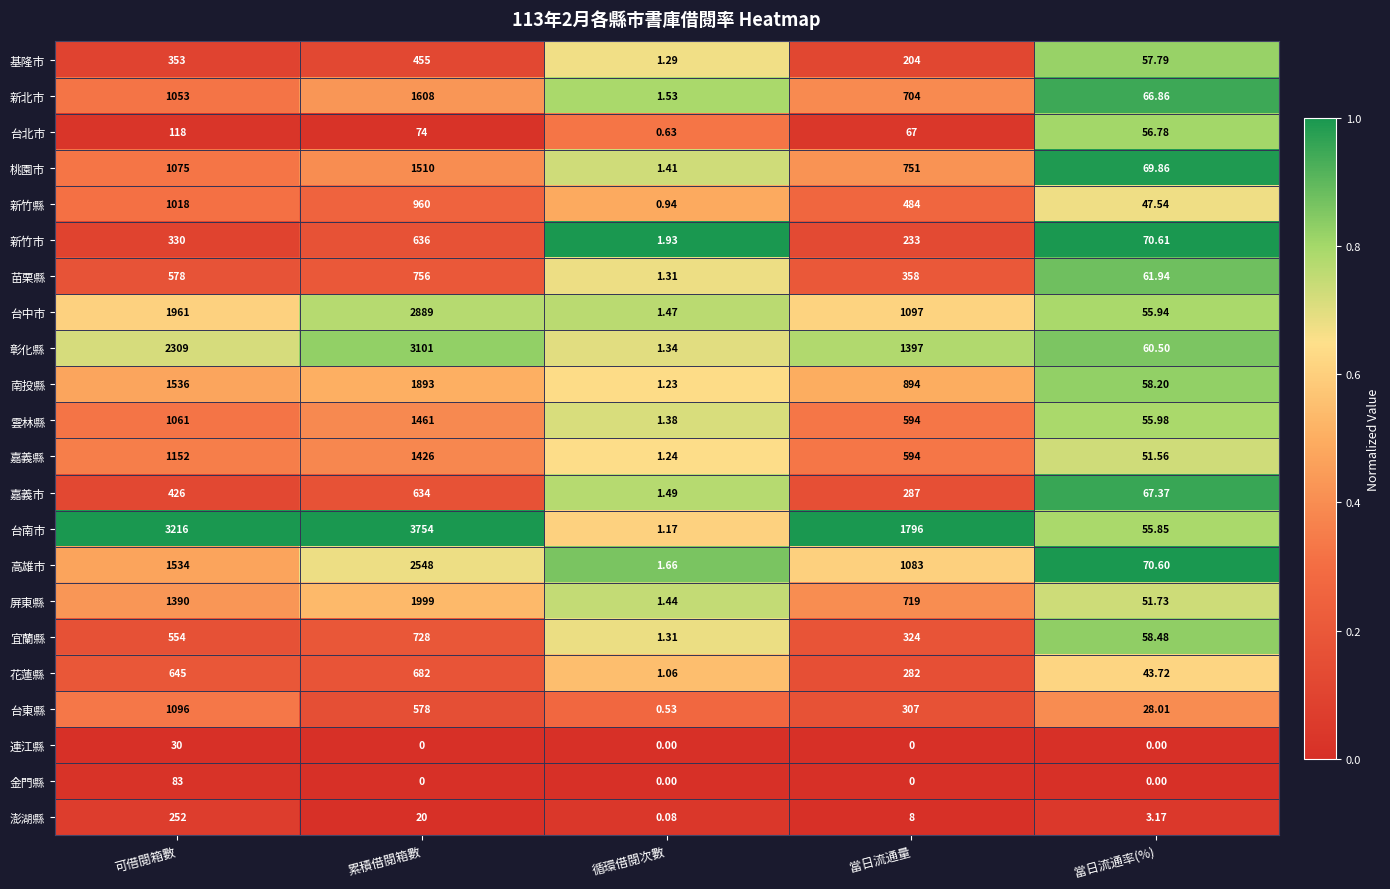

Which series has the largest total across all categories?

台南市